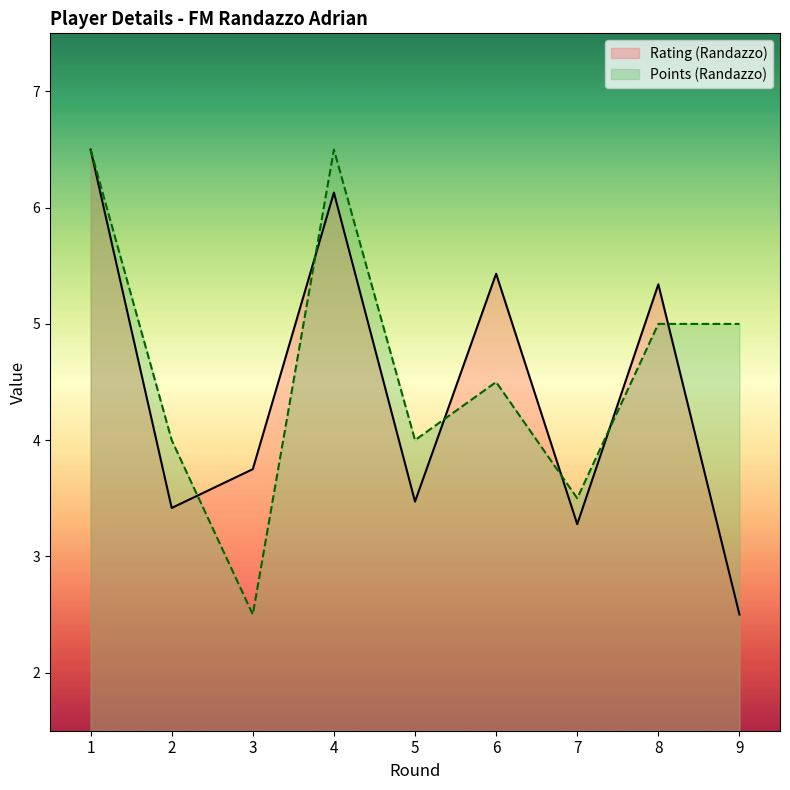

Is the value of Points (Randazzo) at 4 greater than the value of Rating (Randazzo) at 7?

Yes